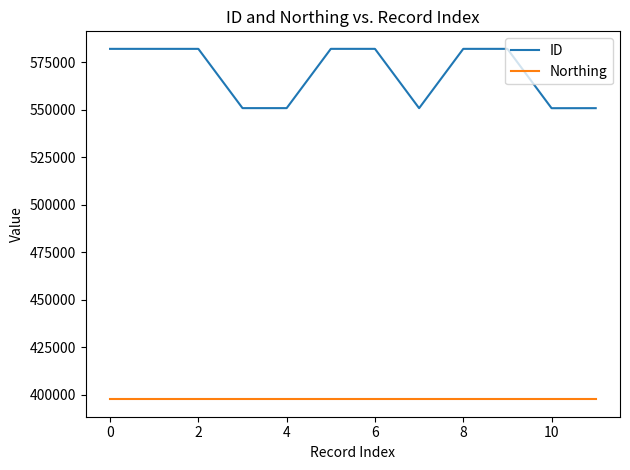

Rank the series by their average value, from lowest to highest.

Northing, ID